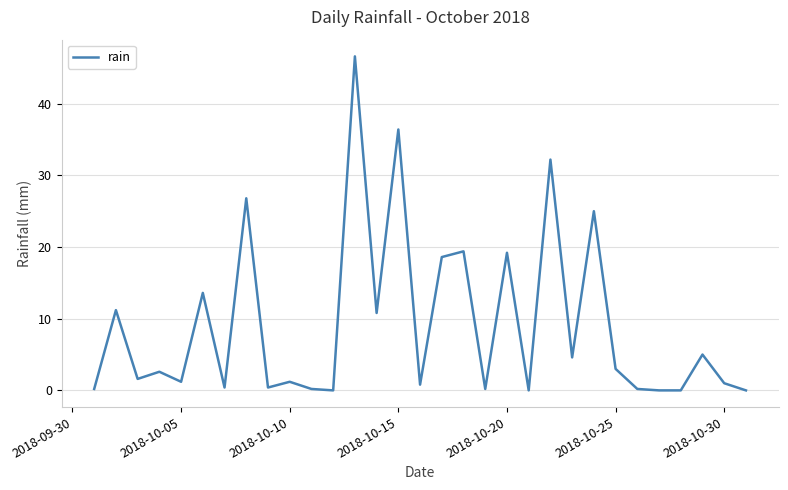

What is the difference between the maximum and minimum values?

46.6